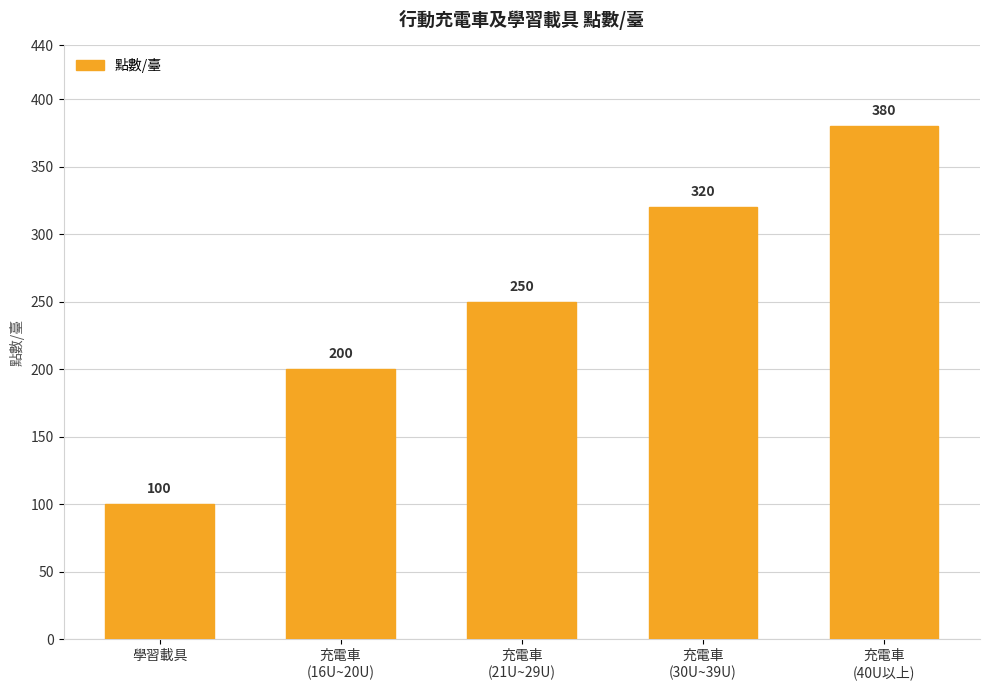

Are the bars grouped side by side (vs. stacked)?

No